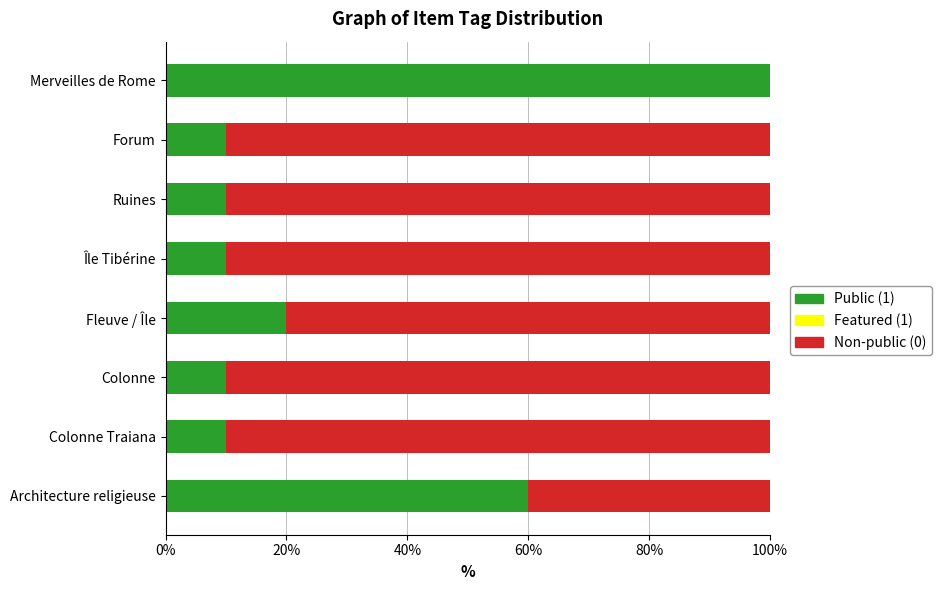

Which category has the highest value in the Public (1) series?

Merveilles de Rome